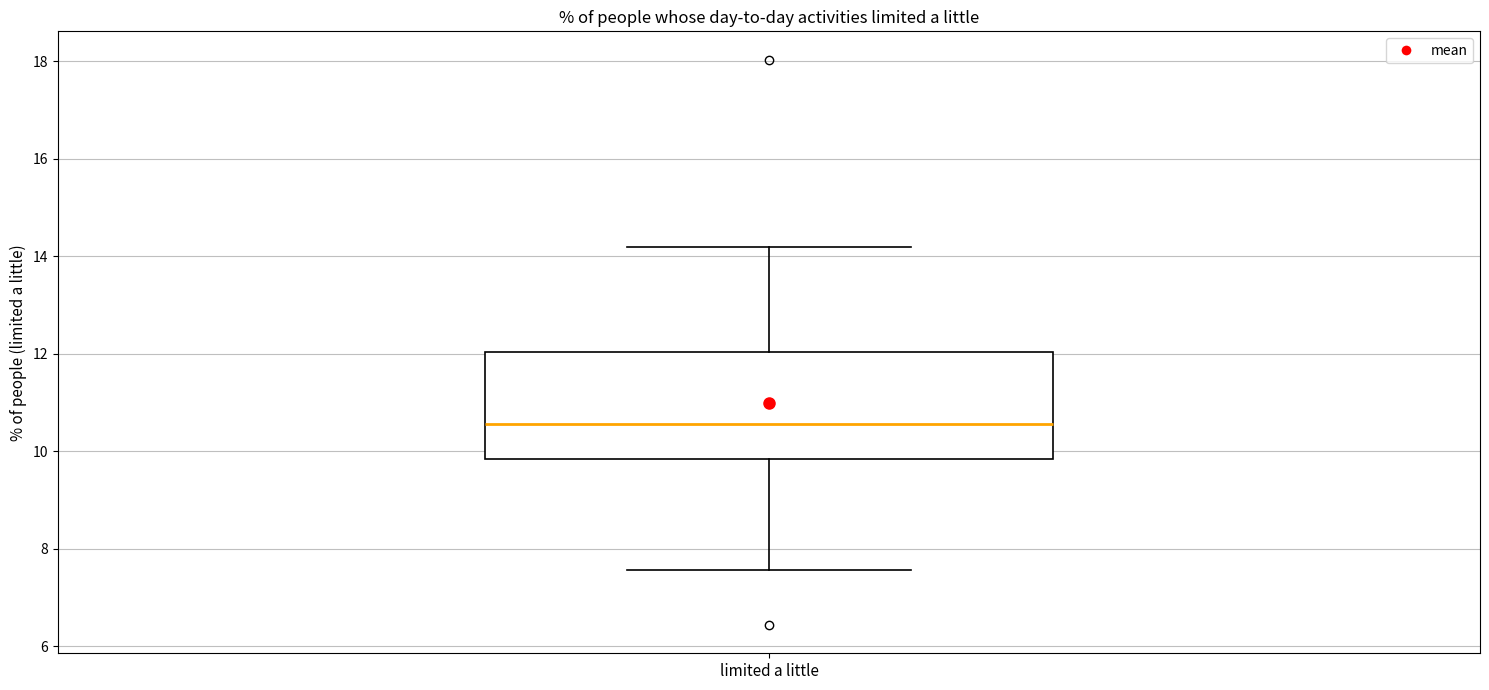

Transcribe this box plot: give where the median line is, the range the box spans, and where the two whiskers end, as read against the y-axis. The values are not printed on the chart, so give them approximately, as read against the axis.

median 10.6, box 9.8 to 12.0, whiskers 7.6 to 14.2